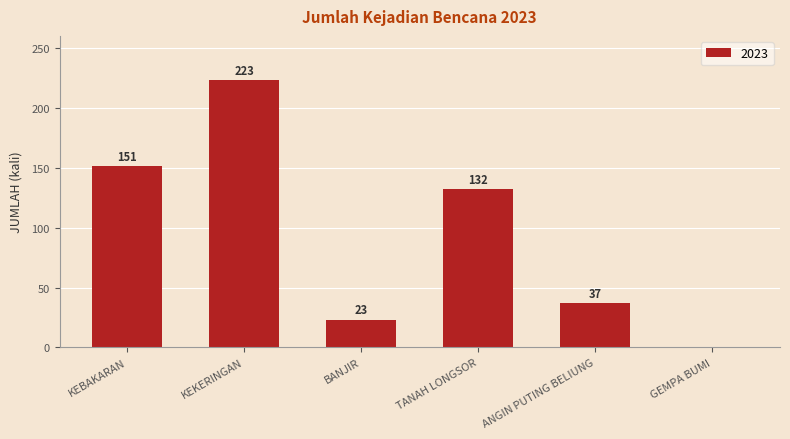

At which label is the value closest to 111?

TANAH LONGSOR